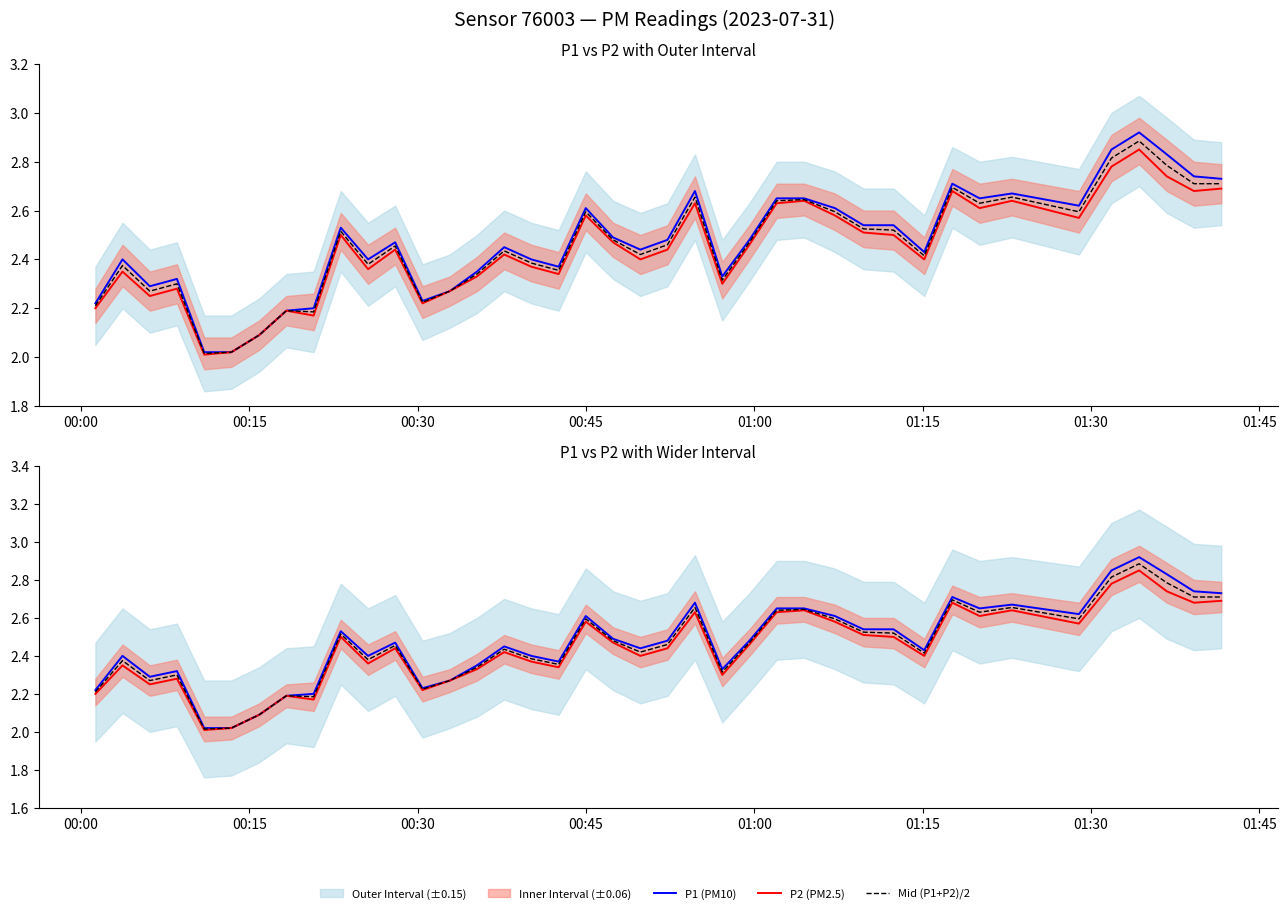

Rank the series by their average value, from highest to lowest.

P1 (PM10), Mid (P1+P2)/2, P2 (PM2.5)